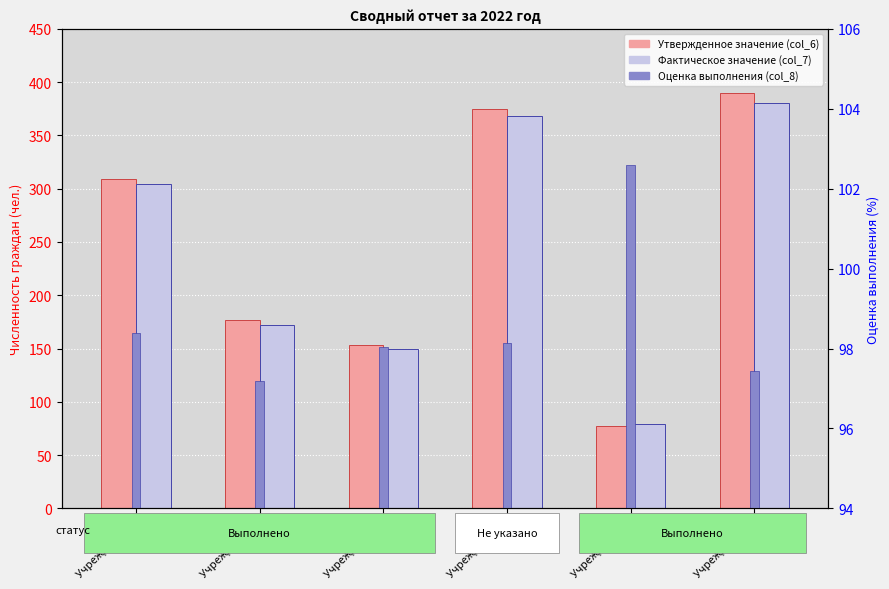

Which series has the widest spread of values?

Утвержденное значение (col_6)